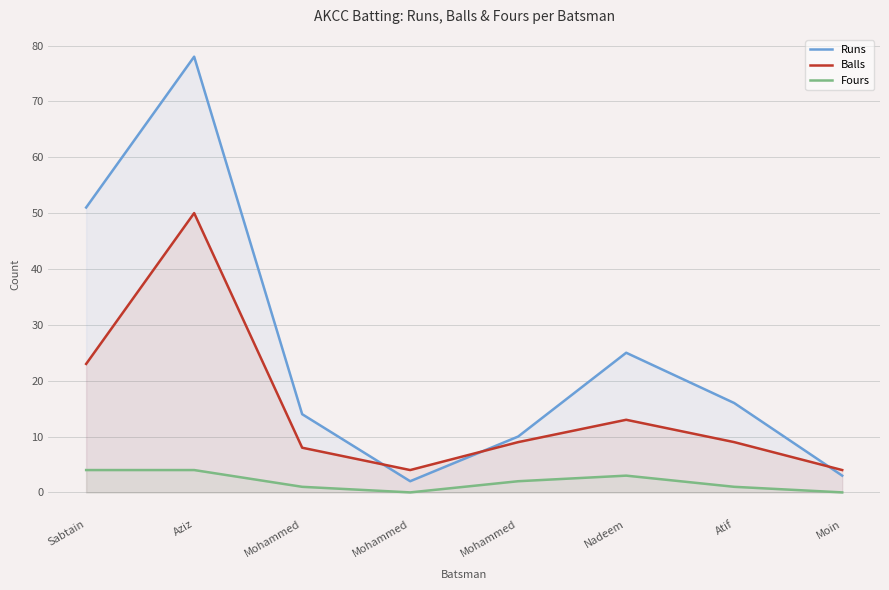

Does the chart display data point markers on the line(s)?

No